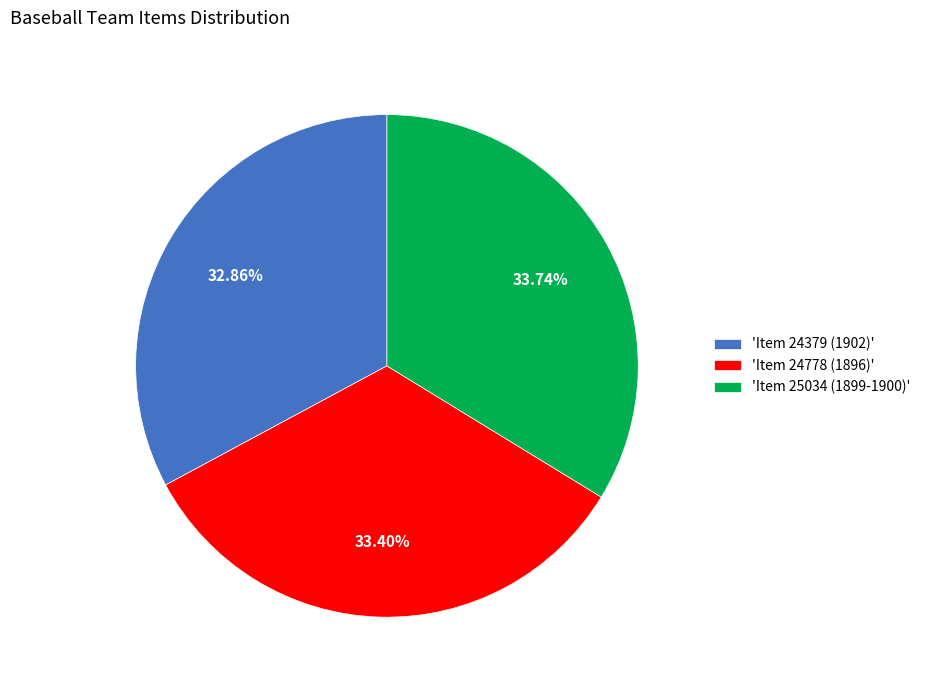

Is the sum of 'Item 24778 (1896)' and 'Item 25034 (1899-1900)' greater than half?

Yes